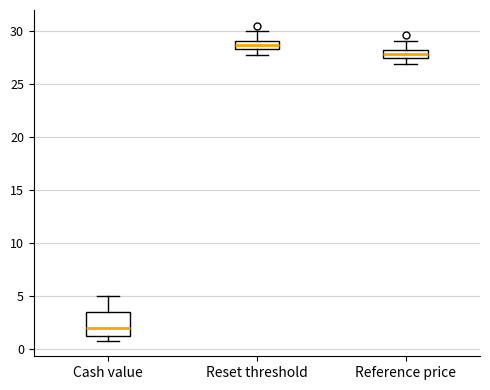

Which box has the lowest median line?

Cash value